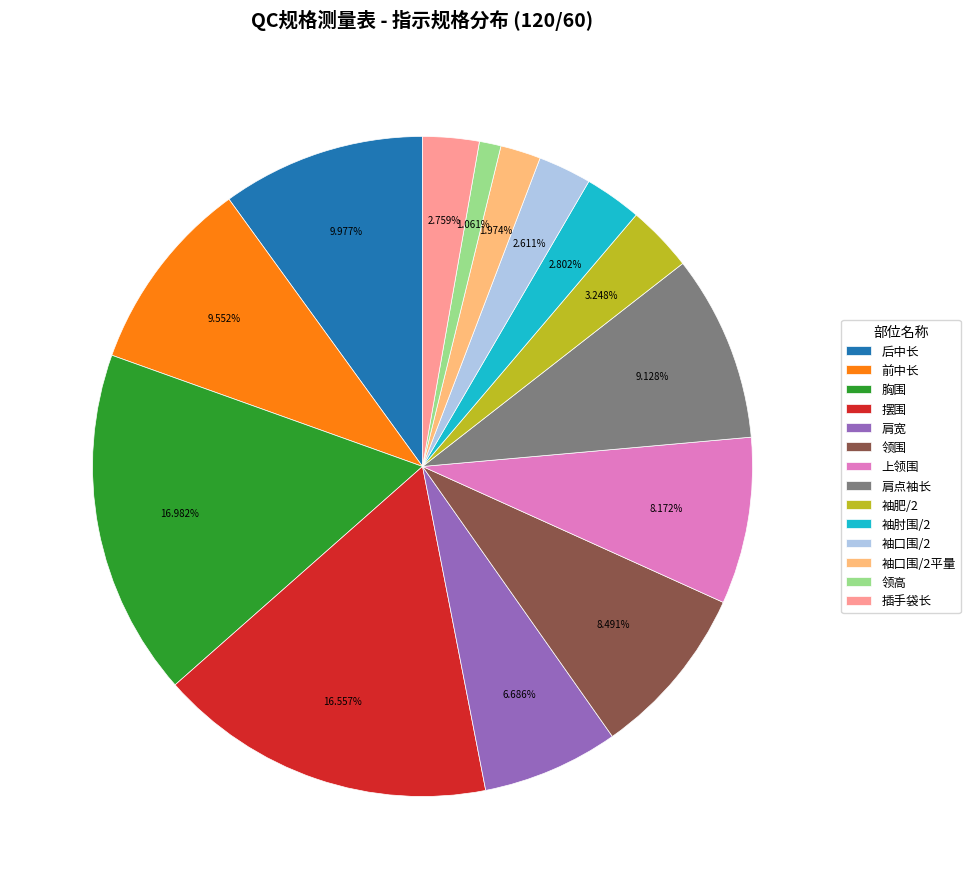

Which category has the smallest portion of the pie?

领高